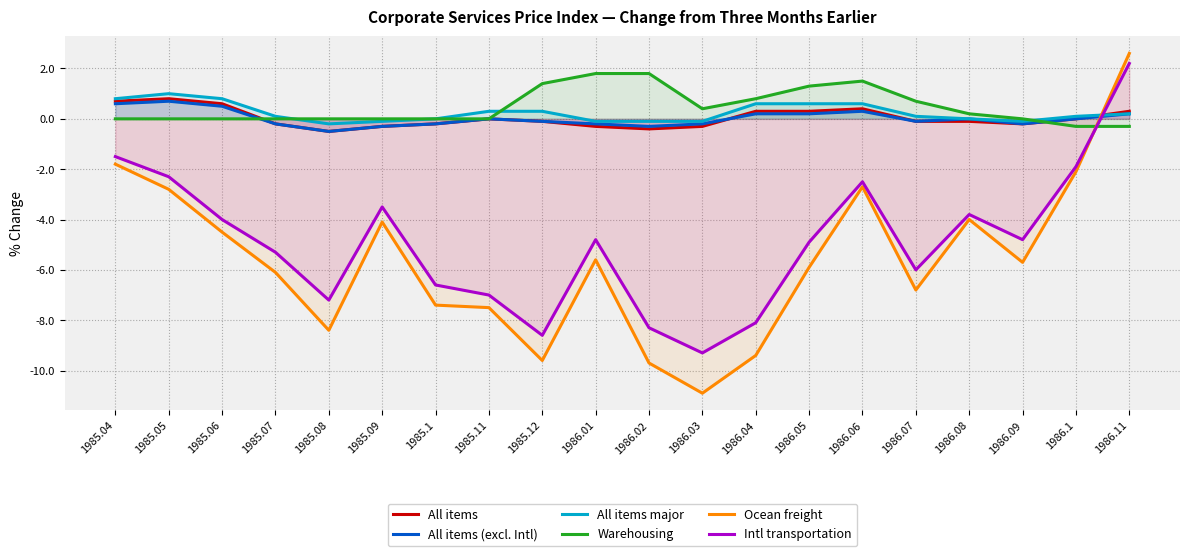

Is the value of All items at 1985.11 greater than the value of Intl transportation at 1986.1?

Yes